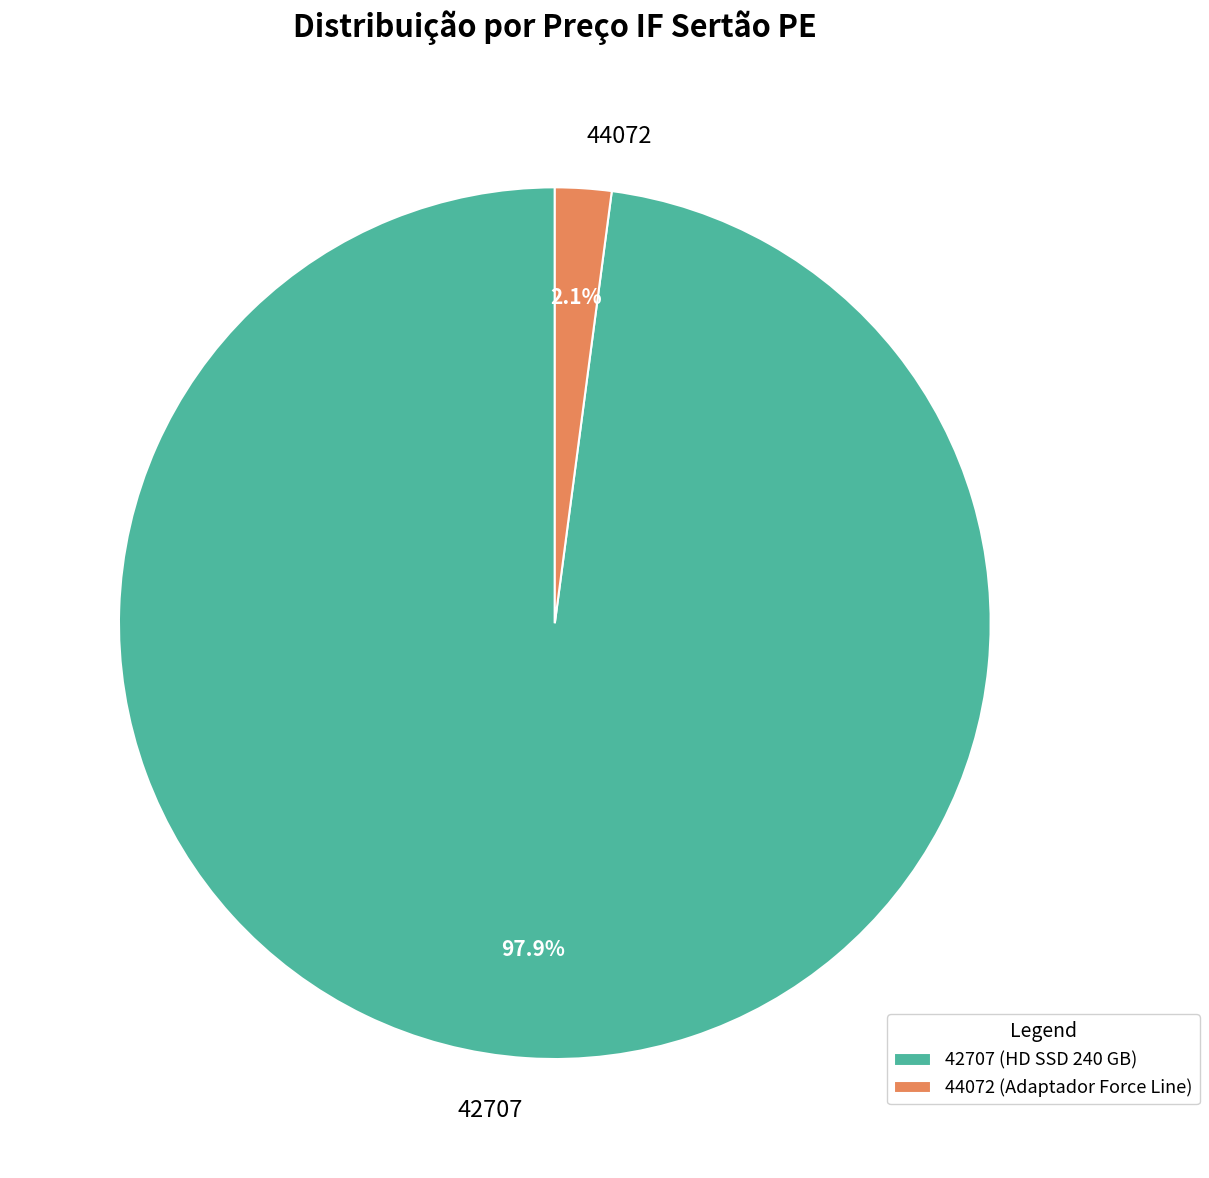

How many segments does this pie chart have?

2